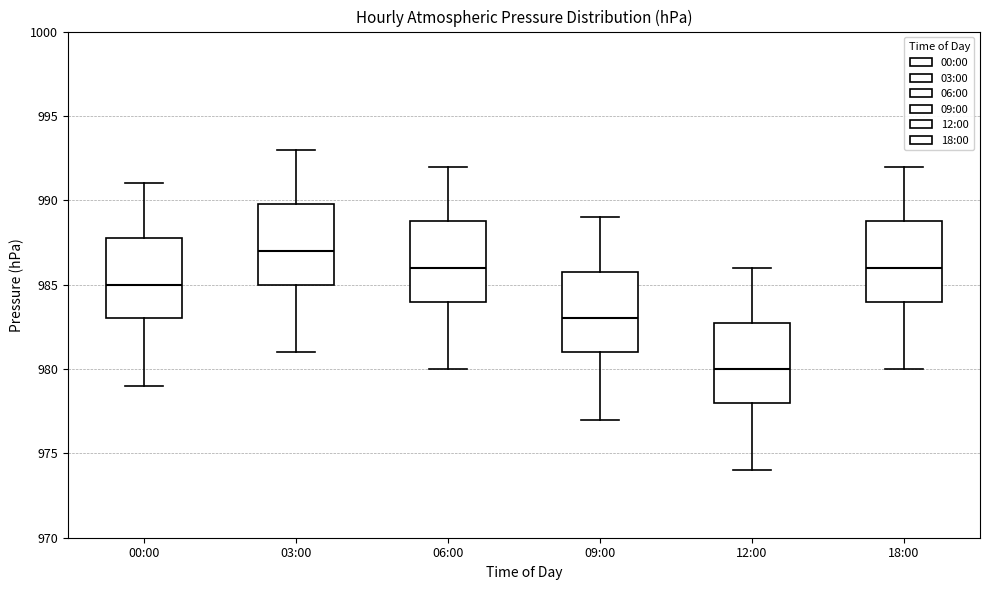

Reading left to right, transcribe this box plot: for each box, give where its median line is, the range the box spans, and where its two whiskers end, as read against the y-axis. The values are not printed on the chart, so give them approximately, as read against the axis.

00:00: median 985, box 983 to 988, whiskers 979 to 991
03:00: median 987, box 985 to 990, whiskers 981 to 993
06:00: median 986, box 984 to 989, whiskers 980 to 992
09:00: median 983, box 981 to 986, whiskers 977 to 989
12:00: median 980, box 978 to 983, whiskers 974 to 986
18:00: median 986, box 984 to 989, whiskers 980 to 992